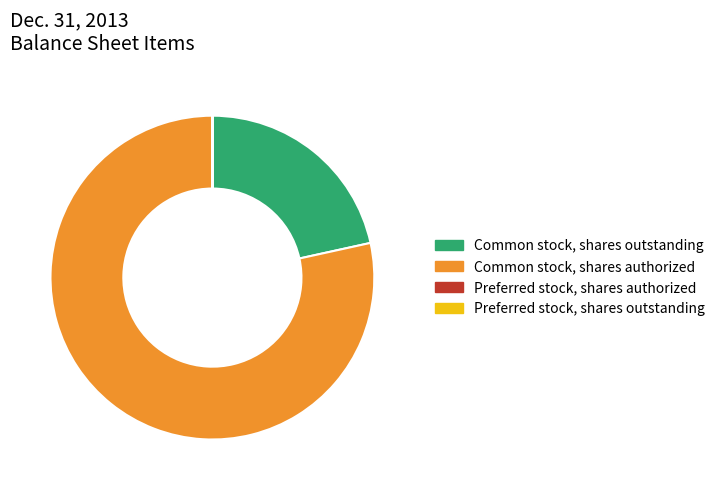

True or false: Common stock, shares outstanding accounts for 22% of the total.

True